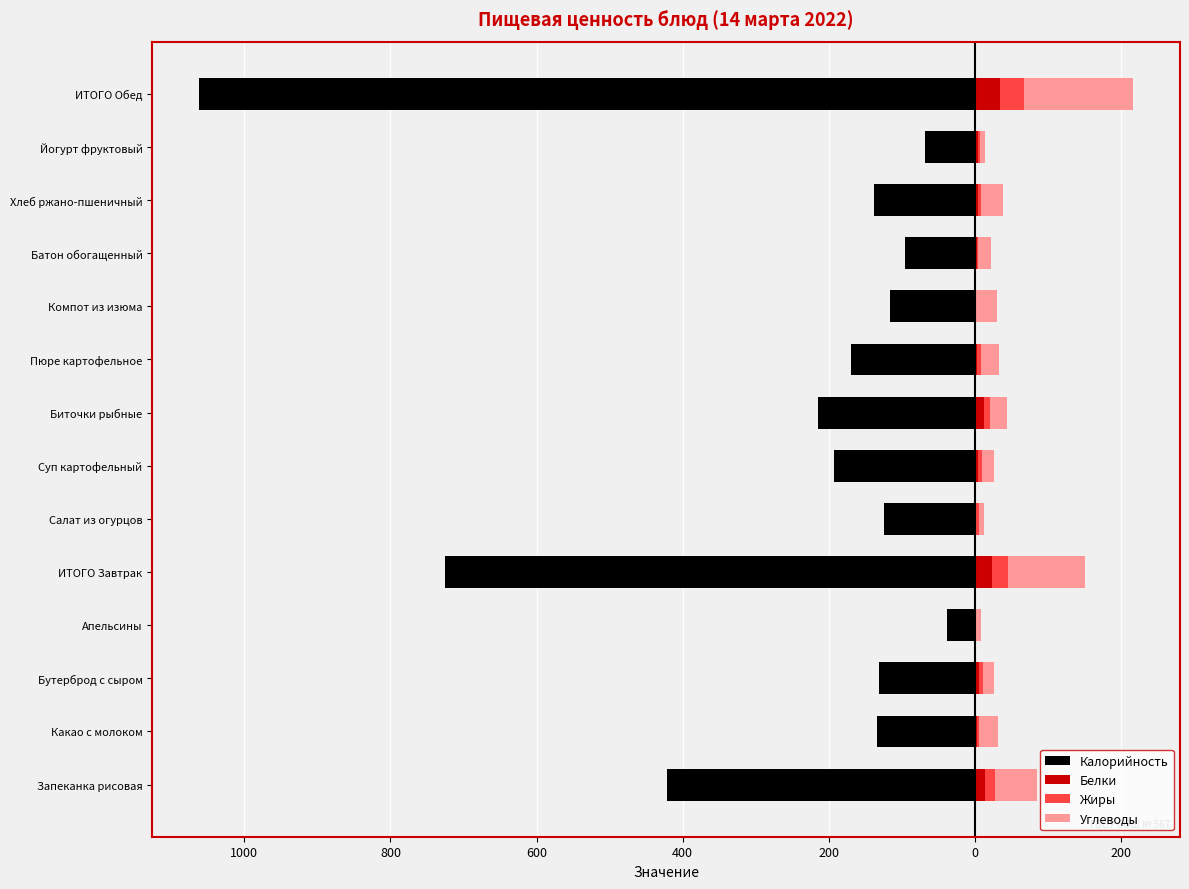

What is the minimum value for Белки?

1